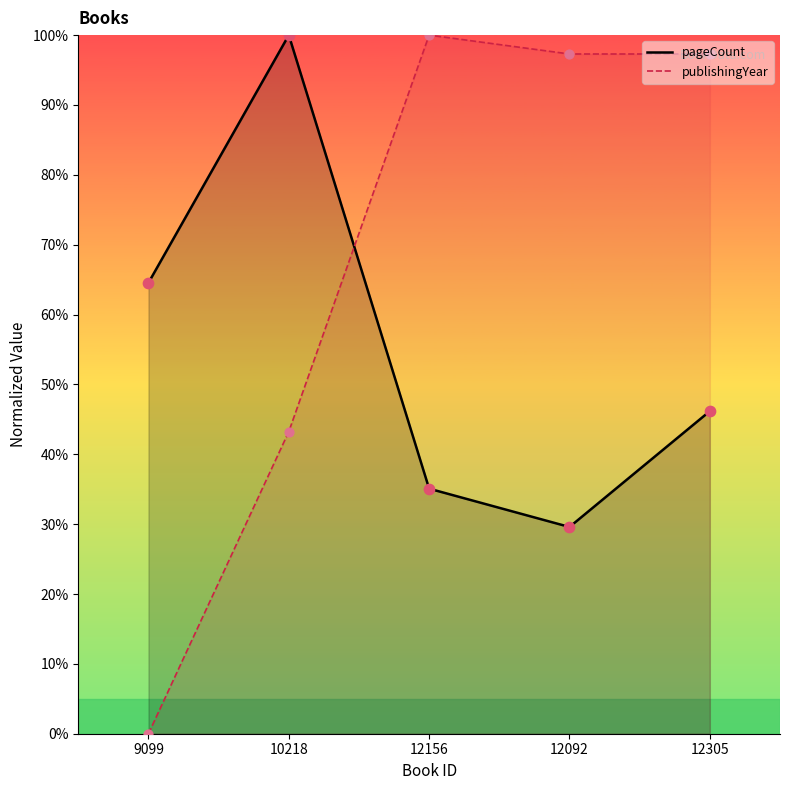

At which category is the sum across all series the highest?

12305